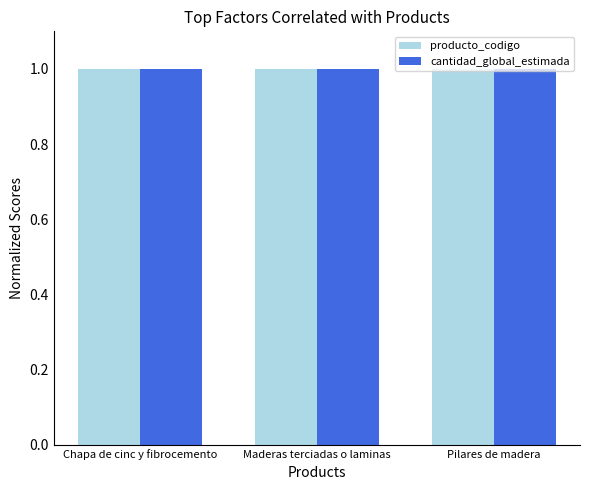

Reading left to right, extract all data points from this chart.

producto_codigo: 1.0	1.0	1.0
cantidad_global_estimada: 1.0	1.0	1.0